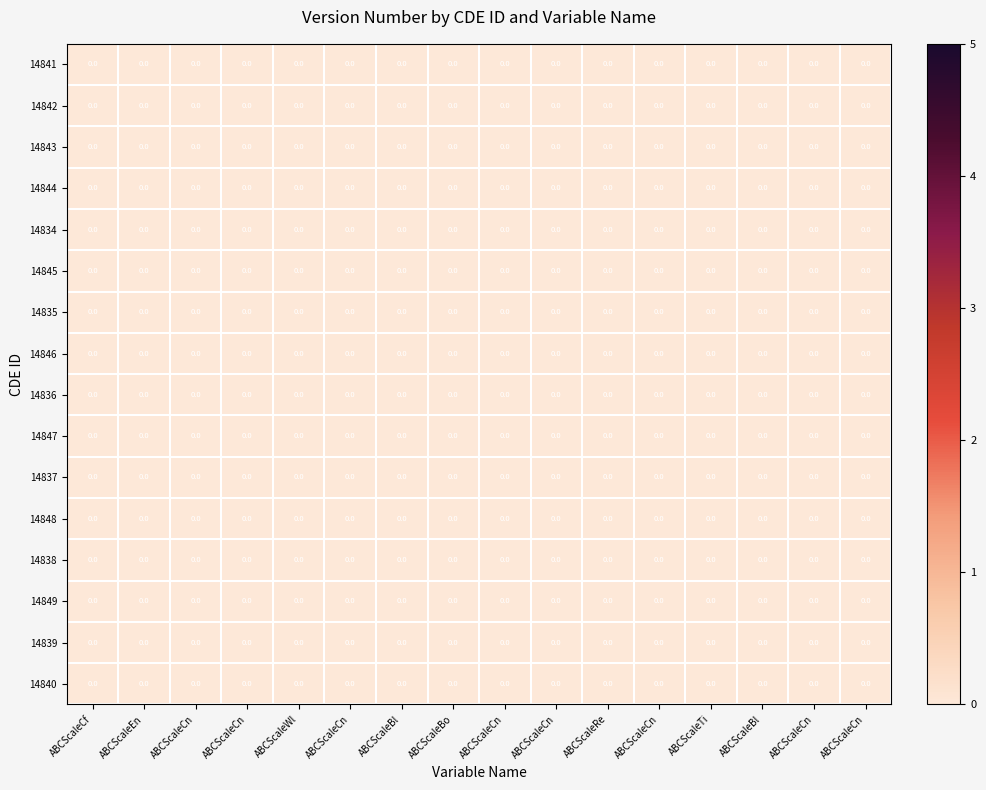

Reading right to left, extract all data points from this chart.

14841: ABCScaleCn=0.0	ABCScaleCn=0.0	ABCScaleBl=0.0	ABCScaleTi=0.0	ABCScaleCn=0.0	ABCScaleRe=0.0	ABCScaleCn=0.0	ABCScaleCn=0.0	ABCScaleBo=0.0	ABCScaleBl=0.0	ABCScaleCn=0.0	ABCScaleWl=0.0	ABCScaleCn=0.0	ABCScaleCn=0.0	ABCScaleEn=0.0	ABCScaleCf=0.0
14842: ABCScaleCn=0.0	ABCScaleCn=0.0	ABCScaleBl=0.0	ABCScaleTi=0.0	ABCScaleCn=0.0	ABCScaleRe=0.0	ABCScaleCn=0.0	ABCScaleCn=0.0	ABCScaleBo=0.0	ABCScaleBl=0.0	ABCScaleCn=0.0	ABCScaleWl=0.0	ABCScaleCn=0.0	ABCScaleCn=0.0	ABCScaleEn=0.0	ABCScaleCf=0.0
14843: ABCScaleCn=0.0	ABCScaleCn=0.0	ABCScaleBl=0.0	ABCScaleTi=0.0	ABCScaleCn=0.0	ABCScaleRe=0.0	ABCScaleCn=0.0	ABCScaleCn=0.0	ABCScaleBo=0.0	ABCScaleBl=0.0	ABCScaleCn=0.0	ABCScaleWl=0.0	ABCScaleCn=0.0	ABCScaleCn=0.0	ABCScaleEn=0.0	ABCScaleCf=0.0
14844: ABCScaleCn=0.0	ABCScaleCn=0.0	ABCScaleBl=0.0	ABCScaleTi=0.0	ABCScaleCn=0.0	ABCScaleRe=0.0	ABCScaleCn=0.0	ABCScaleCn=0.0	ABCScaleBo=0.0	ABCScaleBl=0.0	ABCScaleCn=0.0	ABCScaleWl=0.0	ABCScaleCn=0.0	ABCScaleCn=0.0	ABCScaleEn=0.0	ABCScaleCf=0.0
14834: ABCScaleCn=0.0	ABCScaleCn=0.0	ABCScaleBl=0.0	ABCScaleTi=0.0	ABCScaleCn=0.0	ABCScaleRe=0.0	ABCScaleCn=0.0	ABCScaleCn=0.0	ABCScaleBo=0.0	ABCScaleBl=0.0	ABCScaleCn=0.0	ABCScaleWl=0.0	ABCScaleCn=0.0	ABCScaleCn=0.0	ABCScaleEn=0.0	ABCScaleCf=0.0
14845: ABCScaleCn=0.0	ABCScaleCn=0.0	ABCScaleBl=0.0	ABCScaleTi=0.0	ABCScaleCn=0.0	ABCScaleRe=0.0	ABCScaleCn=0.0	ABCScaleCn=0.0	ABCScaleBo=0.0	ABCScaleBl=0.0	ABCScaleCn=0.0	ABCScaleWl=0.0	ABCScaleCn=0.0	ABCScaleCn=0.0	ABCScaleEn=0.0	ABCScaleCf=0.0
14835: ABCScaleCn=0.0	ABCScaleCn=0.0	ABCScaleBl=0.0	ABCScaleTi=0.0	ABCScaleCn=0.0	ABCScaleRe=0.0	ABCScaleCn=0.0	ABCScaleCn=0.0	ABCScaleBo=0.0	ABCScaleBl=0.0	ABCScaleCn=0.0	ABCScaleWl=0.0	ABCScaleCn=0.0	ABCScaleCn=0.0	ABCScaleEn=0.0	ABCScaleCf=0.0
14846: ABCScaleCn=0.0	ABCScaleCn=0.0	ABCScaleBl=0.0	ABCScaleTi=0.0	ABCScaleCn=0.0	ABCScaleRe=0.0	ABCScaleCn=0.0	ABCScaleCn=0.0	ABCScaleBo=0.0	ABCScaleBl=0.0	ABCScaleCn=0.0	ABCScaleWl=0.0	ABCScaleCn=0.0	ABCScaleCn=0.0	ABCScaleEn=0.0	ABCScaleCf=0.0
14836: ABCScaleCn=0.0	ABCScaleCn=0.0	ABCScaleBl=0.0	ABCScaleTi=0.0	ABCScaleCn=0.0	ABCScaleRe=0.0	ABCScaleCn=0.0	ABCScaleCn=0.0	ABCScaleBo=0.0	ABCScaleBl=0.0	ABCScaleCn=0.0	ABCScaleWl=0.0	ABCScaleCn=0.0	ABCScaleCn=0.0	ABCScaleEn=0.0	ABCScaleCf=0.0
14847: ABCScaleCn=0.0	ABCScaleCn=0.0	ABCScaleBl=0.0	ABCScaleTi=0.0	ABCScaleCn=0.0	ABCScaleRe=0.0	ABCScaleCn=0.0	ABCScaleCn=0.0	ABCScaleBo=0.0	ABCScaleBl=0.0	ABCScaleCn=0.0	ABCScaleWl=0.0	ABCScaleCn=0.0	ABCScaleCn=0.0	ABCScaleEn=0.0	ABCScaleCf=0.0
14837: ABCScaleCn=0.0	ABCScaleCn=0.0	ABCScaleBl=0.0	ABCScaleTi=0.0	ABCScaleCn=0.0	ABCScaleRe=0.0	ABCScaleCn=0.0	ABCScaleCn=0.0	ABCScaleBo=0.0	ABCScaleBl=0.0	ABCScaleCn=0.0	ABCScaleWl=0.0	ABCScaleCn=0.0	ABCScaleCn=0.0	ABCScaleEn=0.0	ABCScaleCf=0.0
14848: ABCScaleCn=0.0	ABCScaleCn=0.0	ABCScaleBl=0.0	ABCScaleTi=0.0	ABCScaleCn=0.0	ABCScaleRe=0.0	ABCScaleCn=0.0	ABCScaleCn=0.0	ABCScaleBo=0.0	ABCScaleBl=0.0	ABCScaleCn=0.0	ABCScaleWl=0.0	ABCScaleCn=0.0	ABCScaleCn=0.0	ABCScaleEn=0.0	ABCScaleCf=0.0
14838: ABCScaleCn=0.0	ABCScaleCn=0.0	ABCScaleBl=0.0	ABCScaleTi=0.0	ABCScaleCn=0.0	ABCScaleRe=0.0	ABCScaleCn=0.0	ABCScaleCn=0.0	ABCScaleBo=0.0	ABCScaleBl=0.0	ABCScaleCn=0.0	ABCScaleWl=0.0	ABCScaleCn=0.0	ABCScaleCn=0.0	ABCScaleEn=0.0	ABCScaleCf=0.0
14849: ABCScaleCn=0.0	ABCScaleCn=0.0	ABCScaleBl=0.0	ABCScaleTi=0.0	ABCScaleCn=0.0	ABCScaleRe=0.0	ABCScaleCn=0.0	ABCScaleCn=0.0	ABCScaleBo=0.0	ABCScaleBl=0.0	ABCScaleCn=0.0	ABCScaleWl=0.0	ABCScaleCn=0.0	ABCScaleCn=0.0	ABCScaleEn=0.0	ABCScaleCf=0.0
14839: ABCScaleCn=0.0	ABCScaleCn=0.0	ABCScaleBl=0.0	ABCScaleTi=0.0	ABCScaleCn=0.0	ABCScaleRe=0.0	ABCScaleCn=0.0	ABCScaleCn=0.0	ABCScaleBo=0.0	ABCScaleBl=0.0	ABCScaleCn=0.0	ABCScaleWl=0.0	ABCScaleCn=0.0	ABCScaleCn=0.0	ABCScaleEn=0.0	ABCScaleCf=0.0
14840: ABCScaleCn=0.0	ABCScaleCn=0.0	ABCScaleBl=0.0	ABCScaleTi=0.0	ABCScaleCn=0.0	ABCScaleRe=0.0	ABCScaleCn=0.0	ABCScaleCn=0.0	ABCScaleBo=0.0	ABCScaleBl=0.0	ABCScaleCn=0.0	ABCScaleWl=0.0	ABCScaleCn=0.0	ABCScaleCn=0.0	ABCScaleEn=0.0	ABCScaleCf=0.0